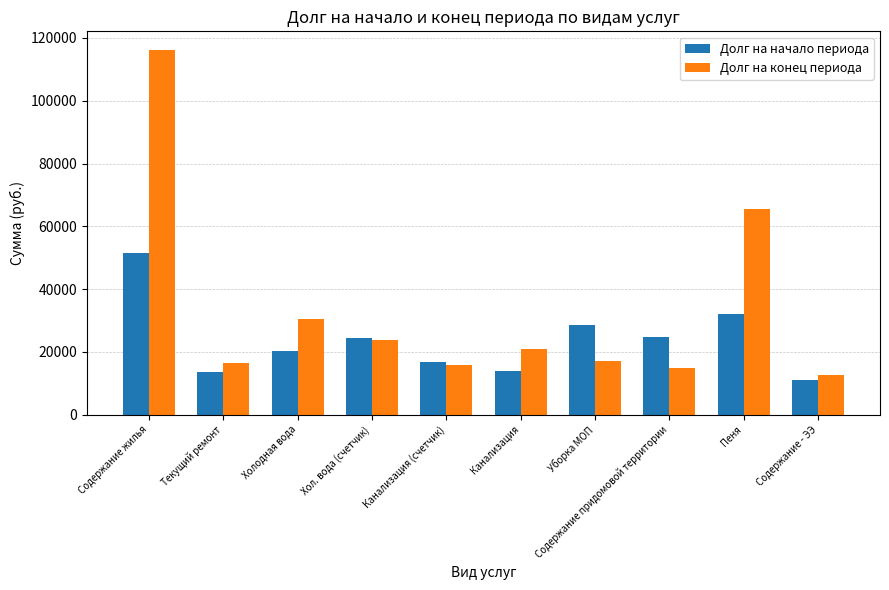

List the series in order of their overall mean, highest first.

Долг на конец периода, Долг на начало периода